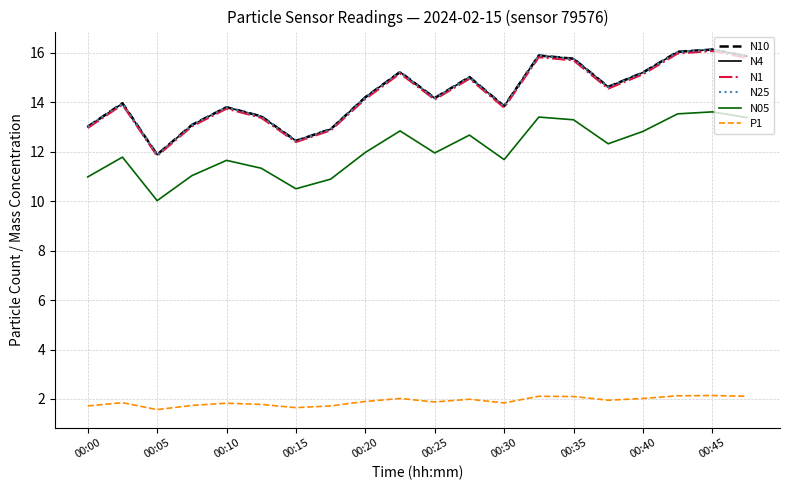

What is the lowest value of the N1 series?

11.8